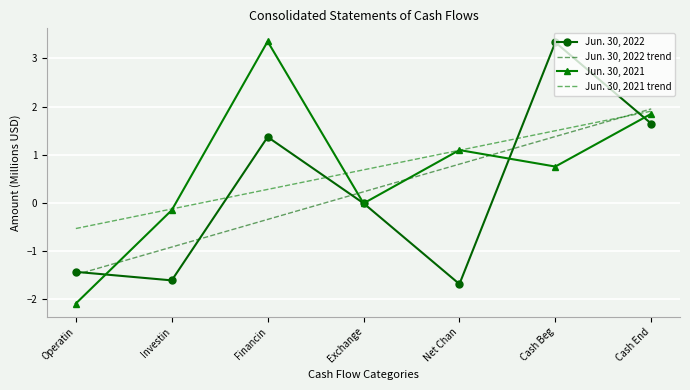

Reading left to right, extract all data points from this chart.

Jun. 30, 2022: Operatin=-1.4	Investin=-1.6	Financin=1.4	Exchange=-0.0	Net Chan=-1.7	Cash Beg=3.3	Cash End=1.6
Jun. 30, 2022 trend: Operatin=-1.5	Investin=-0.9	Financin=-0.3	Exchange=0.2	Net Chan=0.8	Cash Beg=1.4	Cash End=2.0
Jun. 30, 2021: Operatin=-2.1	Investin=-0.2	Financin=3.4	Exchange=-0.0	Net Chan=1.1	Cash Beg=0.8	Cash End=1.8
Jun. 30, 2021 trend: Operatin=-0.5	Investin=-0.1	Financin=0.3	Exchange=0.7	Net Chan=1.1	Cash Beg=1.5	Cash End=1.9